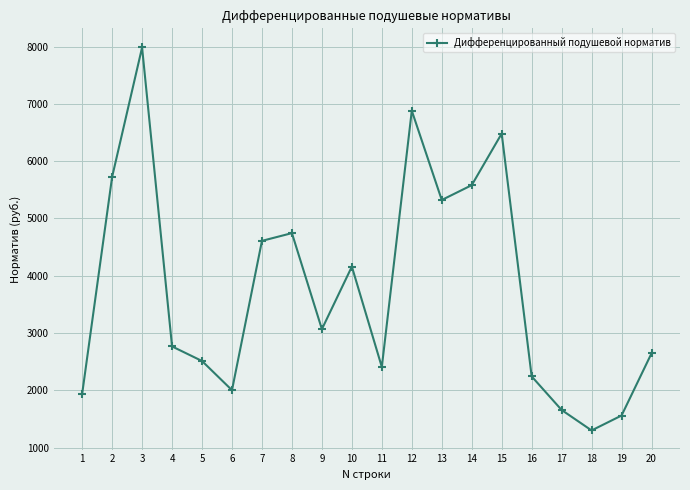

The value at 20 is 2647.5. True or false?

True